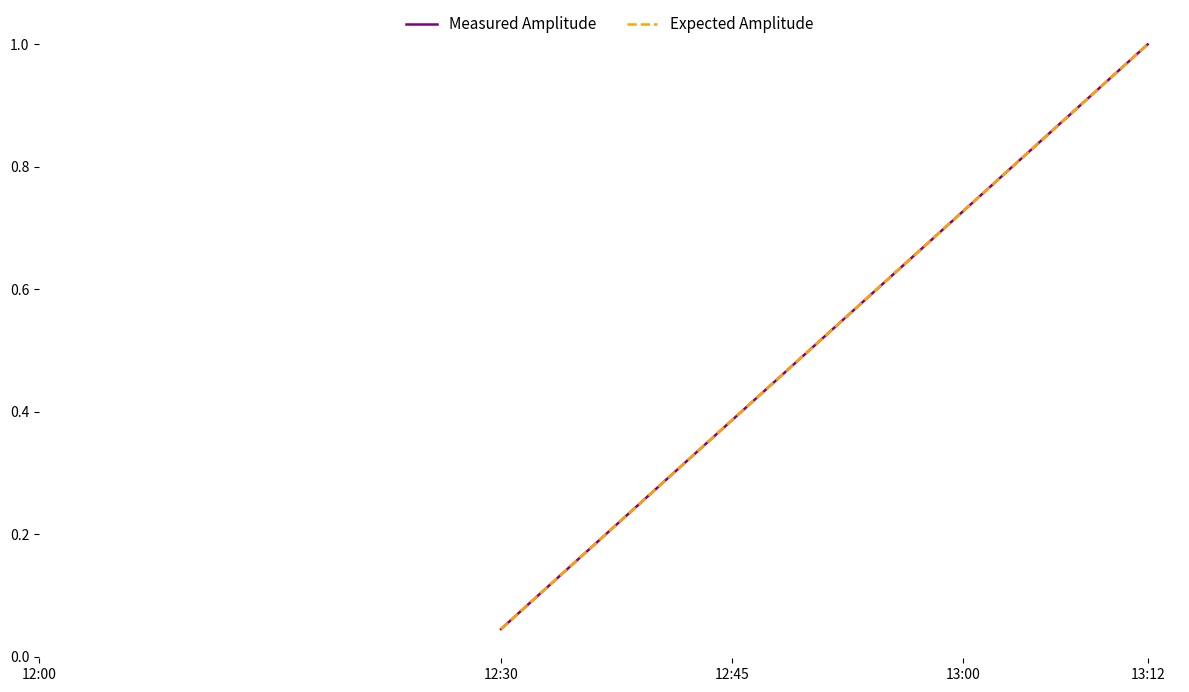

Is this an area chart (filled region under the line)?

No